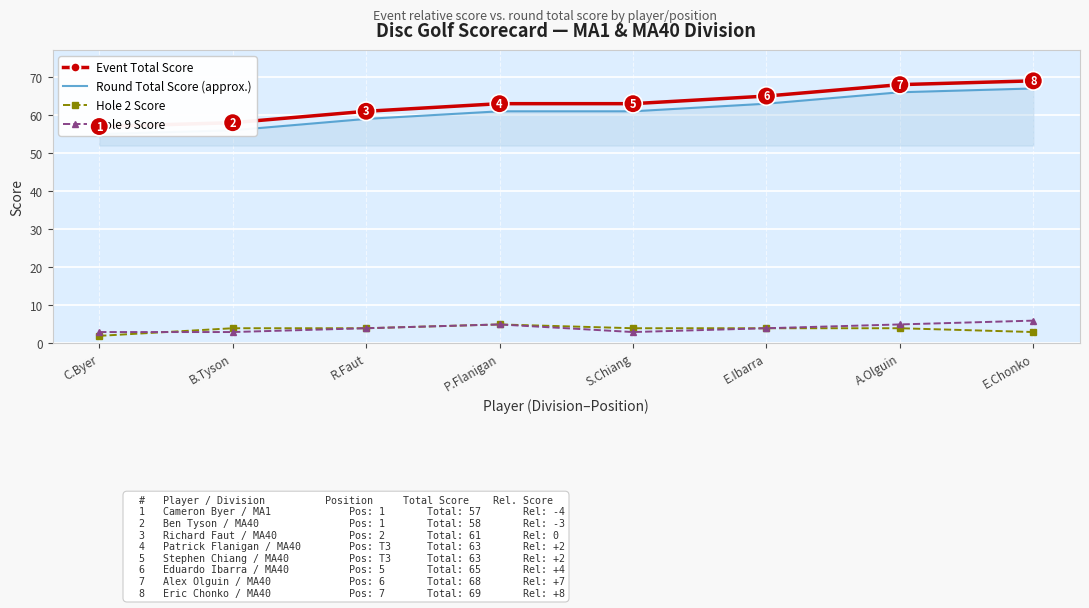

What is the maximum value for Event Total Score?

69